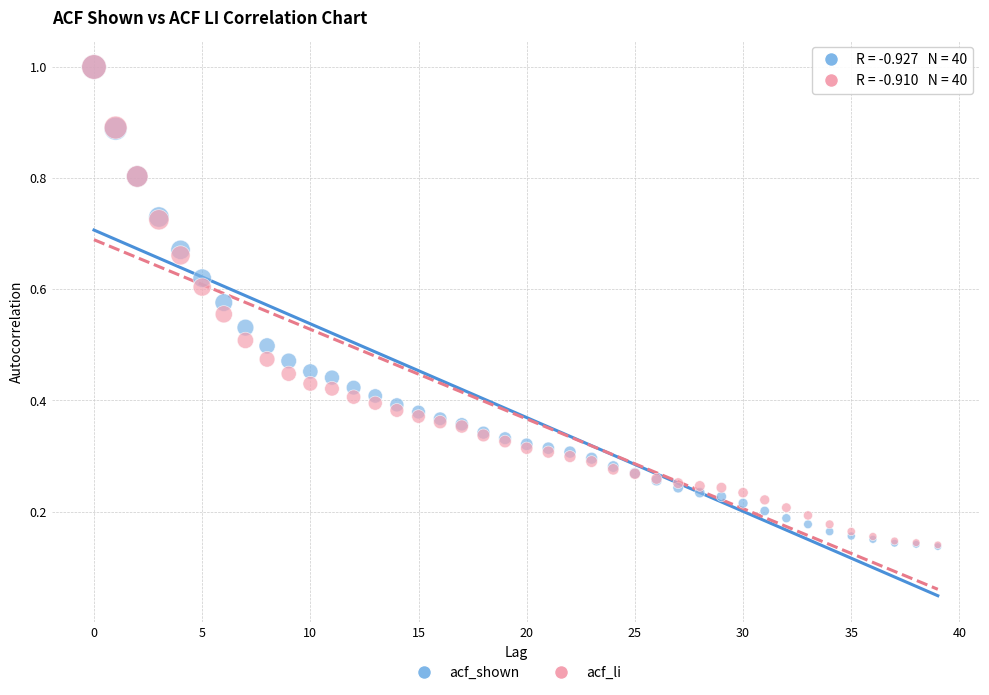

What are all the series names shown in the legend?

acf_shown, acf_li